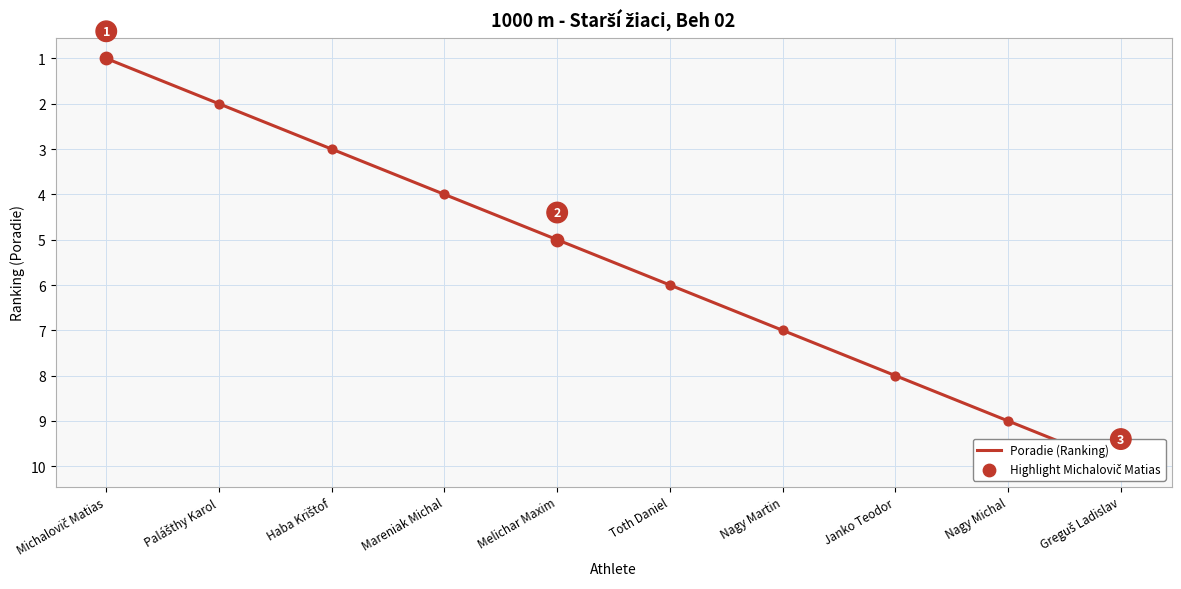

Between Greguš Ladislav and Mareniak Michal, which is larger?

Greguš Ladislav